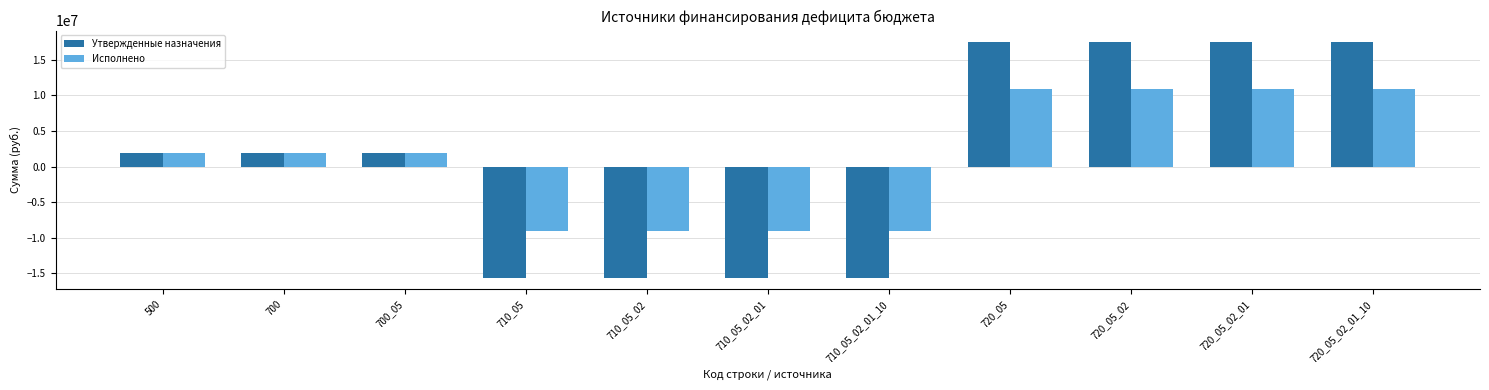

What is the maximum value for Исполнено?

10880001.6